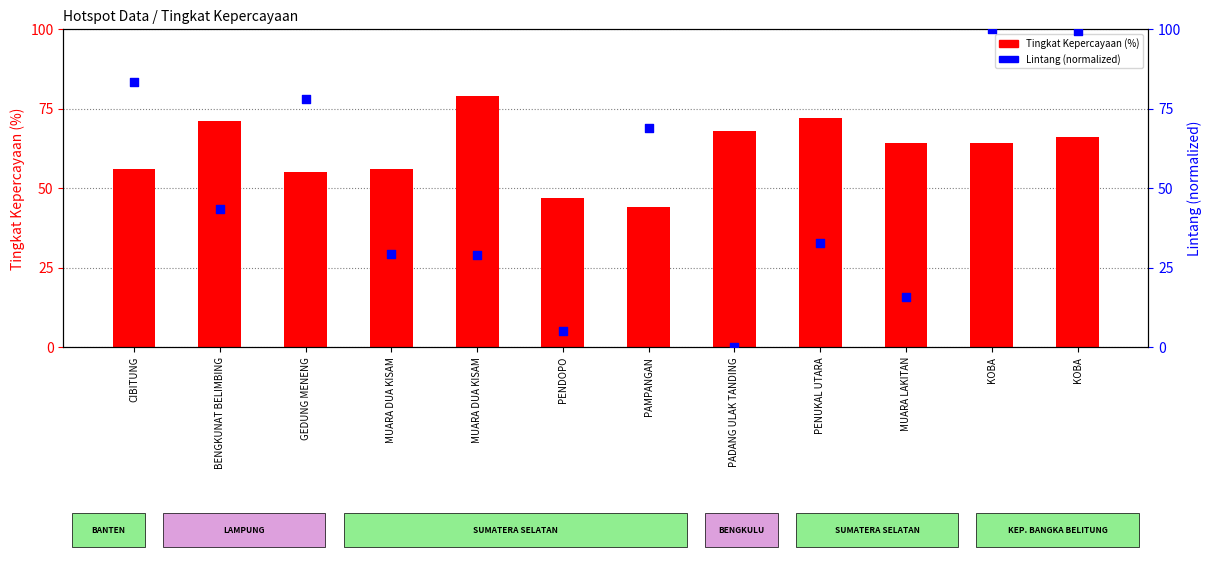

Which series contains the lowest Y value?

Lintang (normalized)